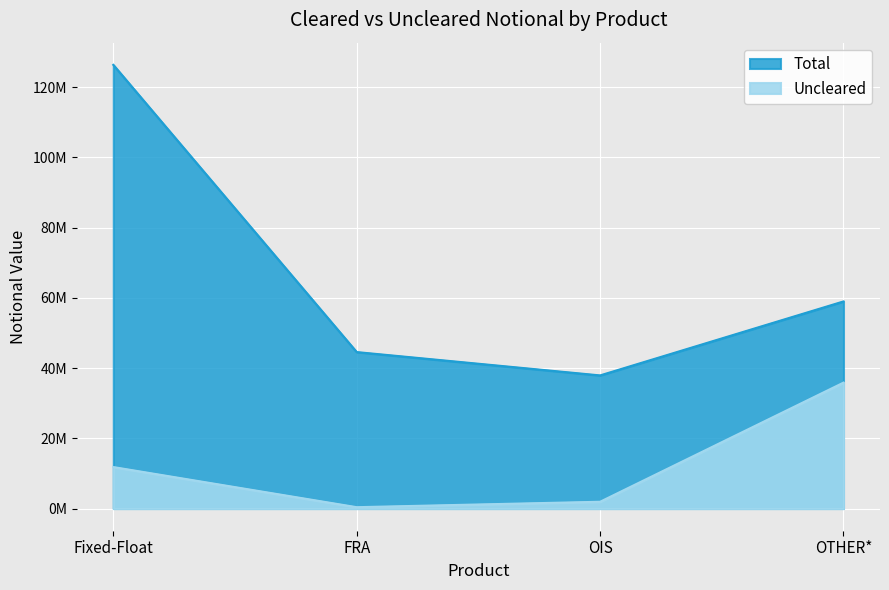

How many data points does each series have?

4